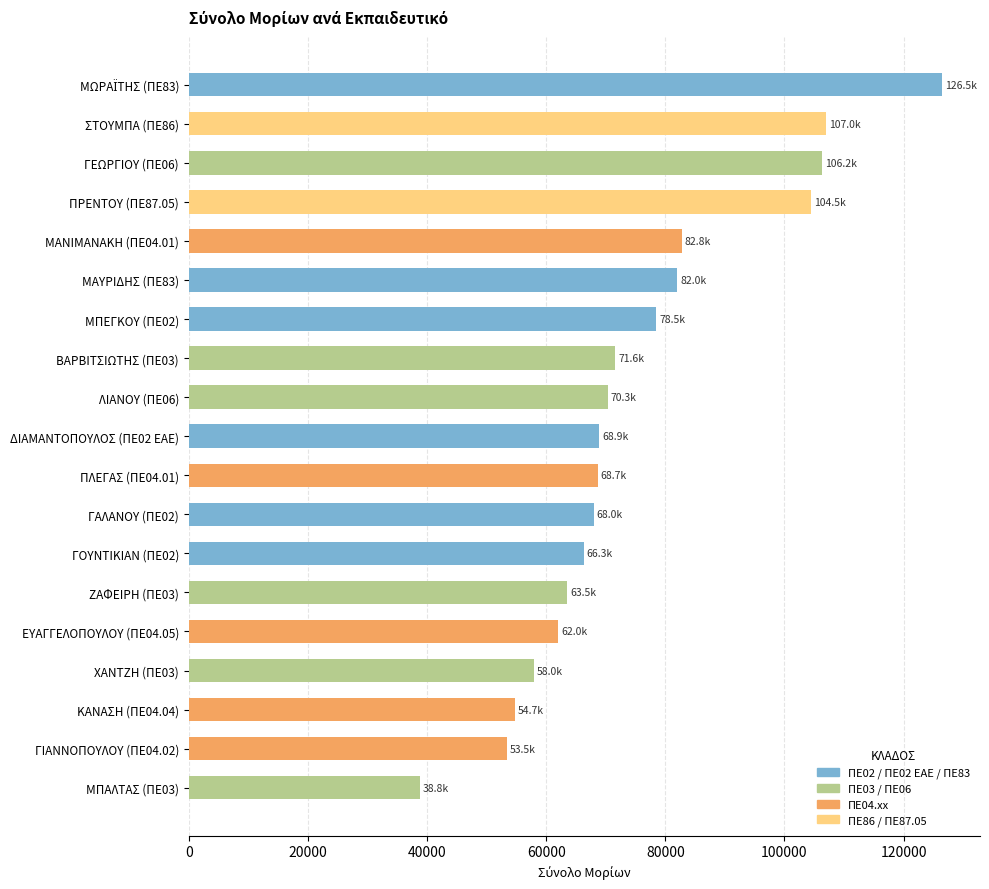

What is the difference between the second highest and minimum values?

68166.7